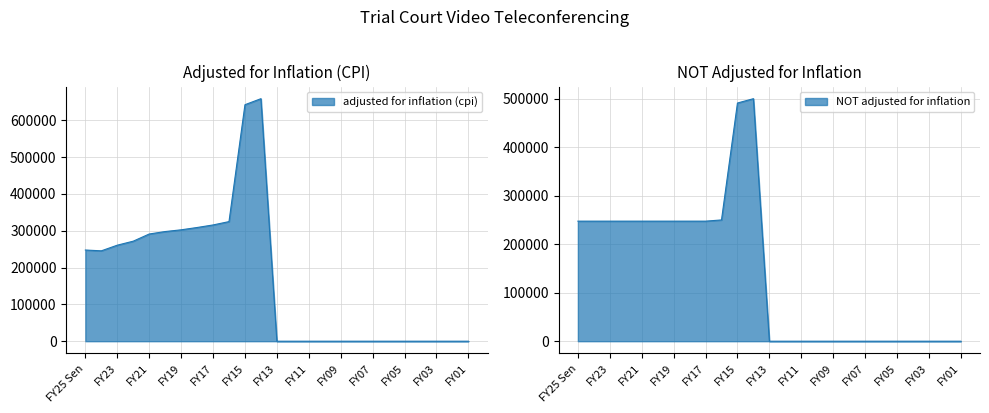

The value of NOT adjusted for inflation at FY02 is 0. True or false?

True